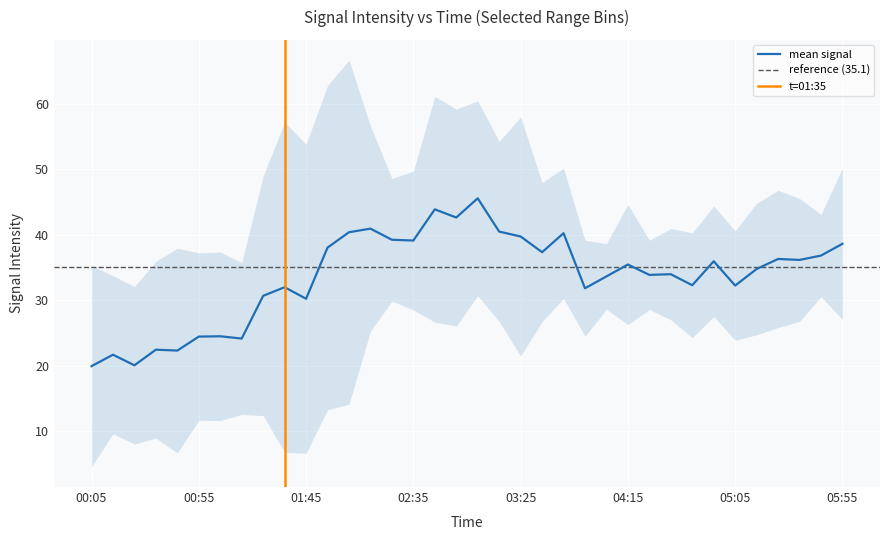

True or false: mean signal has a value of 35.4 at 04:15.

True